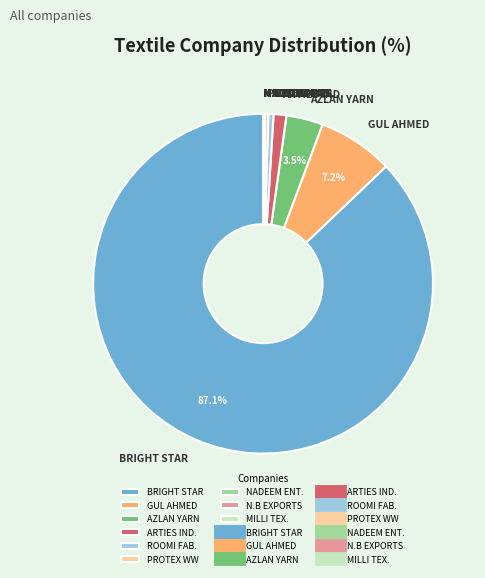

What is the majority slice?

BRIGHT STAR